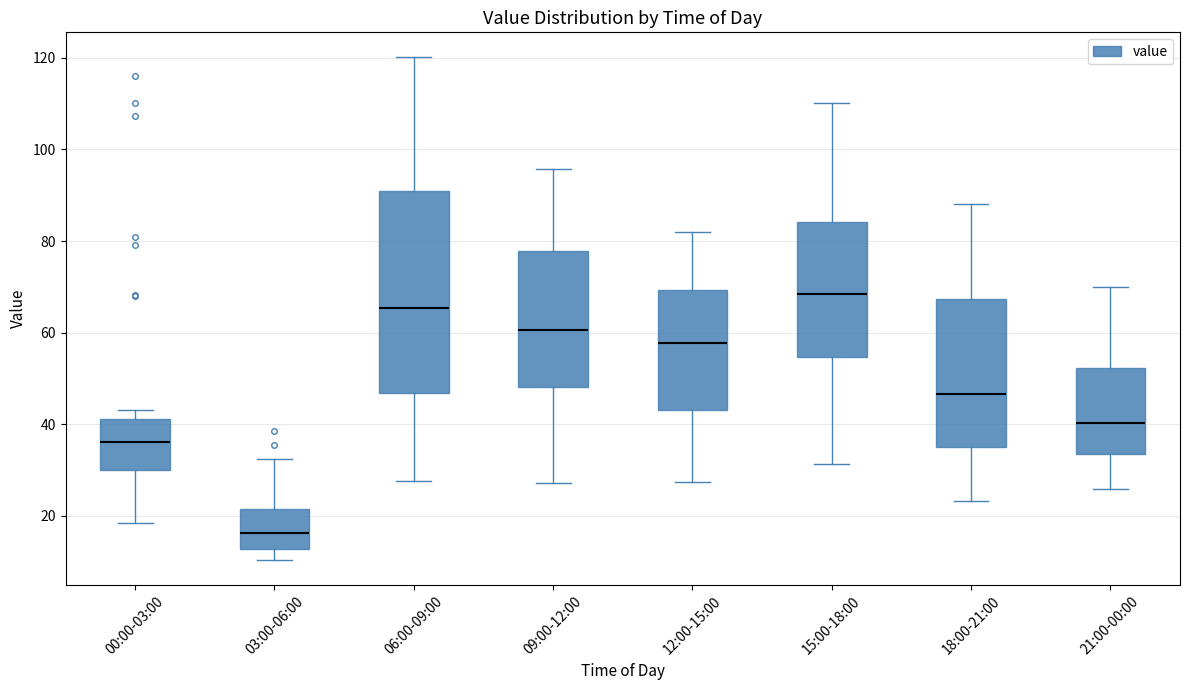

Reading left to right, read every box against the y-axis: the position of its median line, the range the box covers, and the ends of its whiskers. The values are not printed on the chart, so give them approximately, as read against the axis.

00:00-03:00: median 36, box 30 to 42, whiskers 18 to 44
03:00-06:00: median 16, box 12 to 22, whiskers 10 to 32
06:00-09:00: median 66, box 46 to 90, whiskers 28 to 120
09:00-12:00: median 60, box 48 to 78, whiskers 28 to 96
12:00-15:00: median 58, box 44 to 70, whiskers 28 to 82
15:00-18:00: median 68, box 54 to 84, whiskers 32 to 110
18:00-21:00: median 46, box 36 to 68, whiskers 24 to 88
21:00-00:00: median 40, box 34 to 52, whiskers 26 to 70